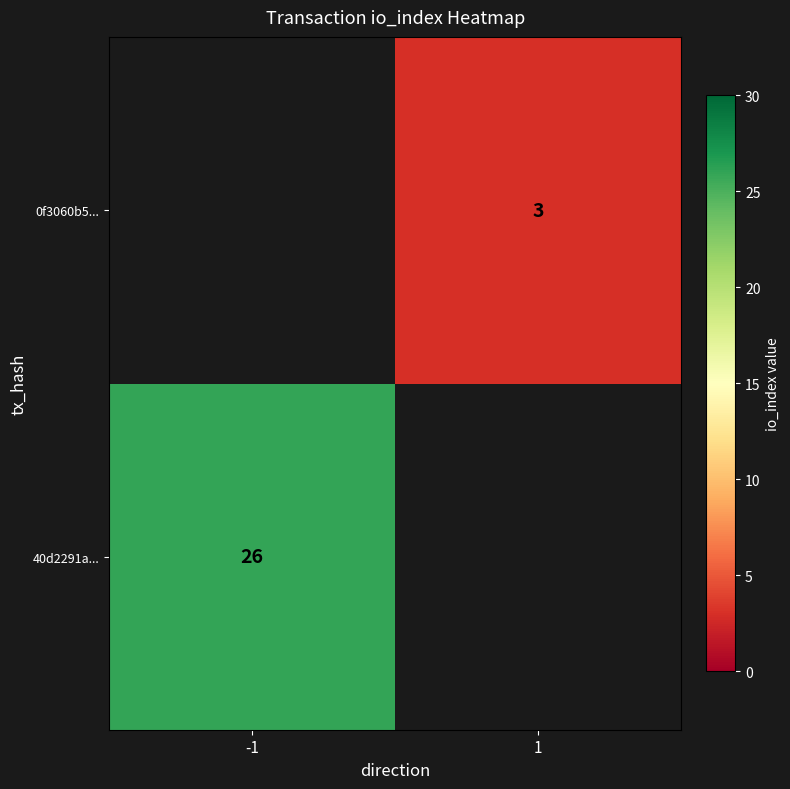

Is it true that 0f3060b5... equals 3 at 1?

True